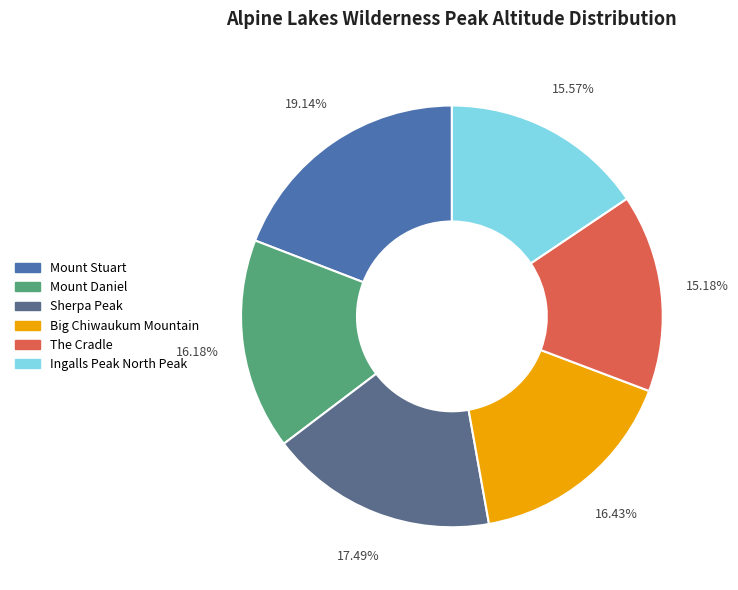

To the nearest percent, what percentage of the pie is The Cradle?

15%